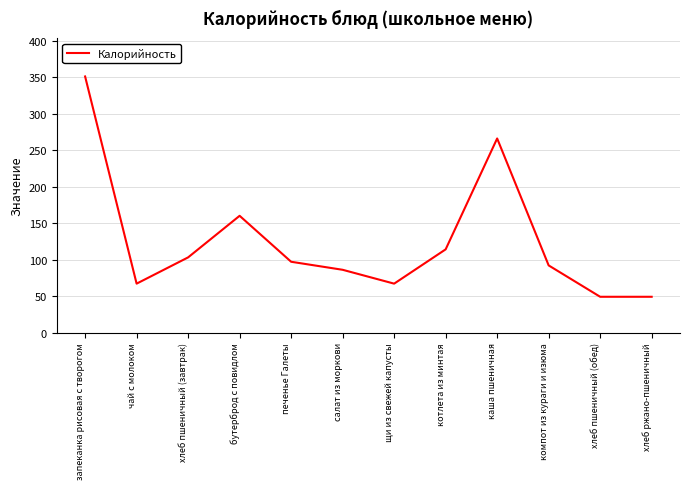

Approximately how many times larger is the value at бутерброд с повидлом compared to котлета из минтая?

1.4